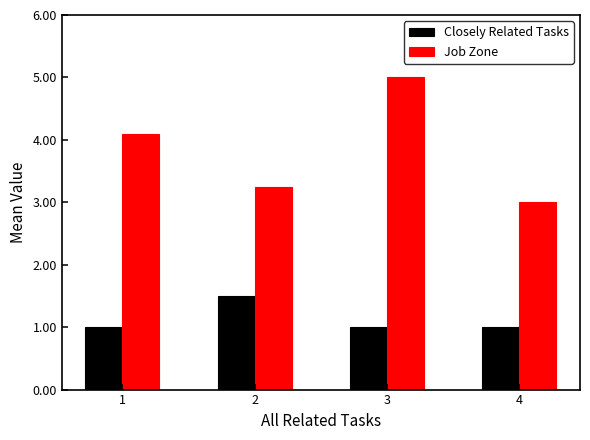

Rank the series by their maximum value, from highest to lowest.

Job Zone, Closely Related Tasks